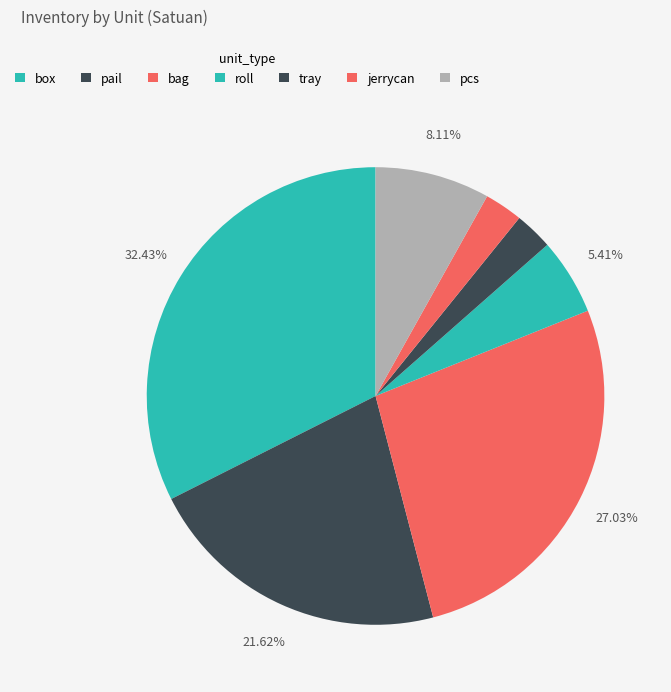

What percentage do roll and pcs together represent?

13.5%